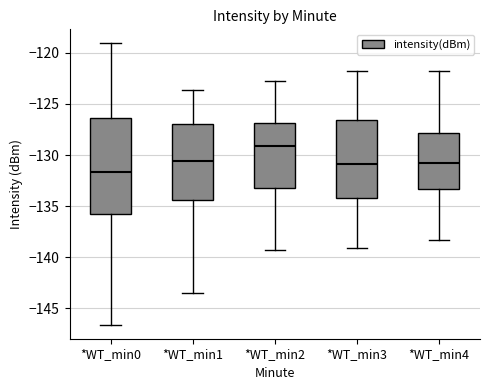

Where is the lower edge of the box for *WT_min4 on the y-axis? The values are not printed on the chart, so give them approximately, as read against the axis.

-133.5